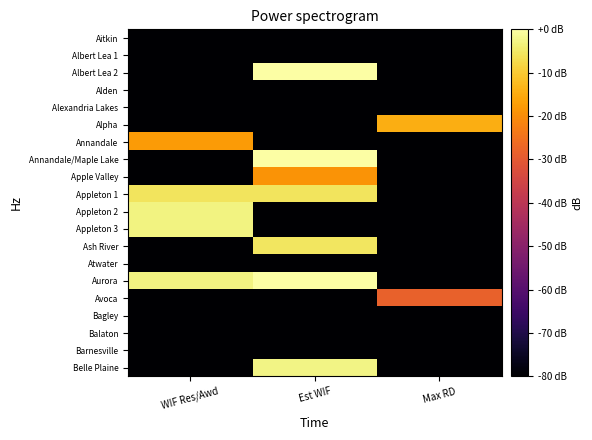

What is the difference between the highest and lowest values at Max RD?

122.4